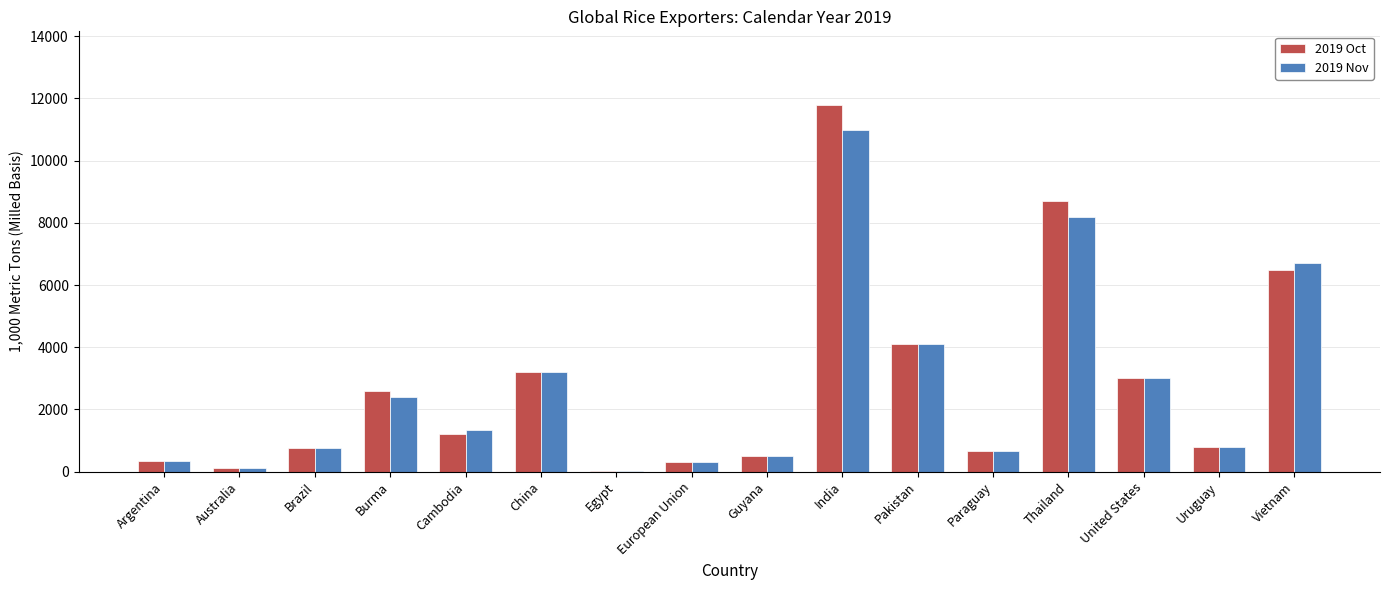

What is the total value across all series at Thailand?

16900